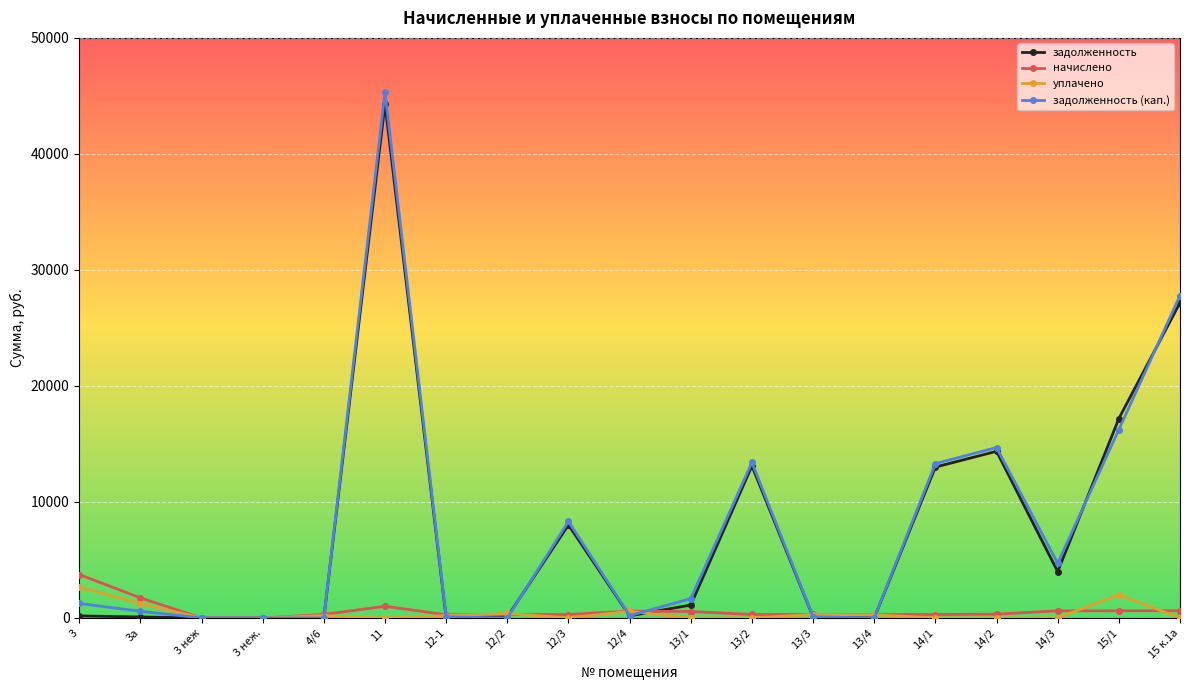

True or false: задолженность (кап.) has more than 0 points higher than both neighbors.

True